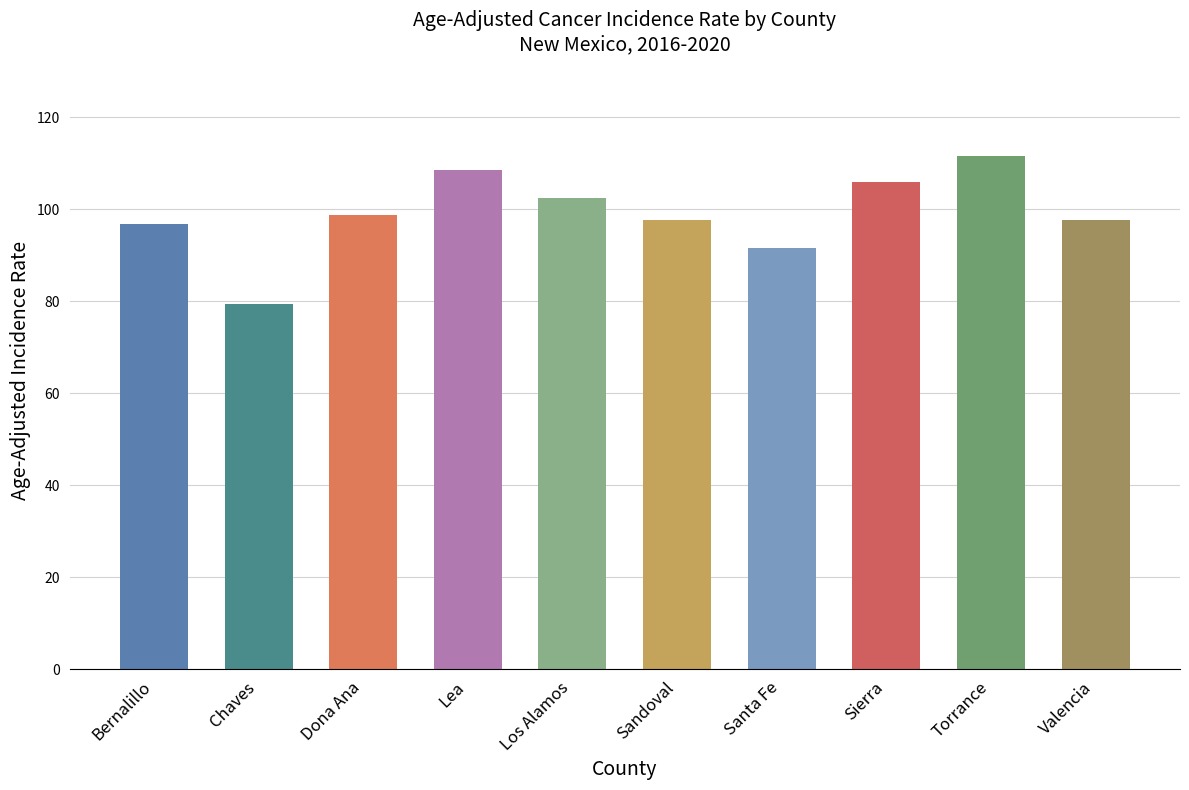

List the labels in order of value, smallest first.

Chaves, Santa Fe, Bernalillo, Sandoval, Valencia, Dona Ana, Los Alamos, Sierra, Lea, Torrance